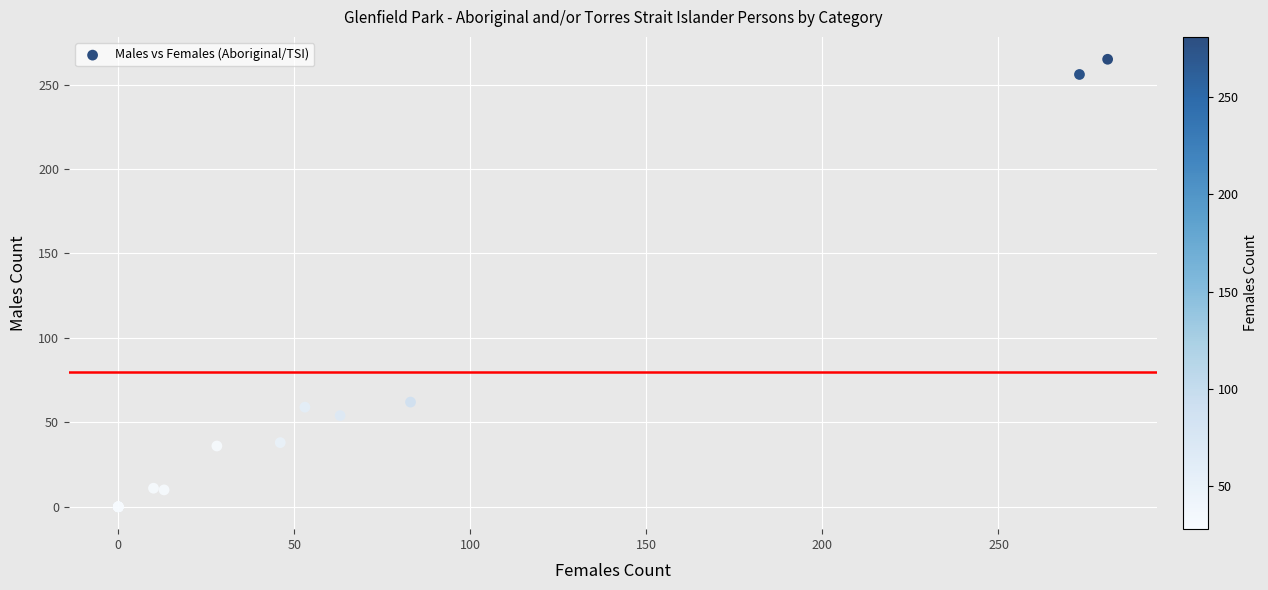

What Y value in the scatter plot is closest to 132?

62